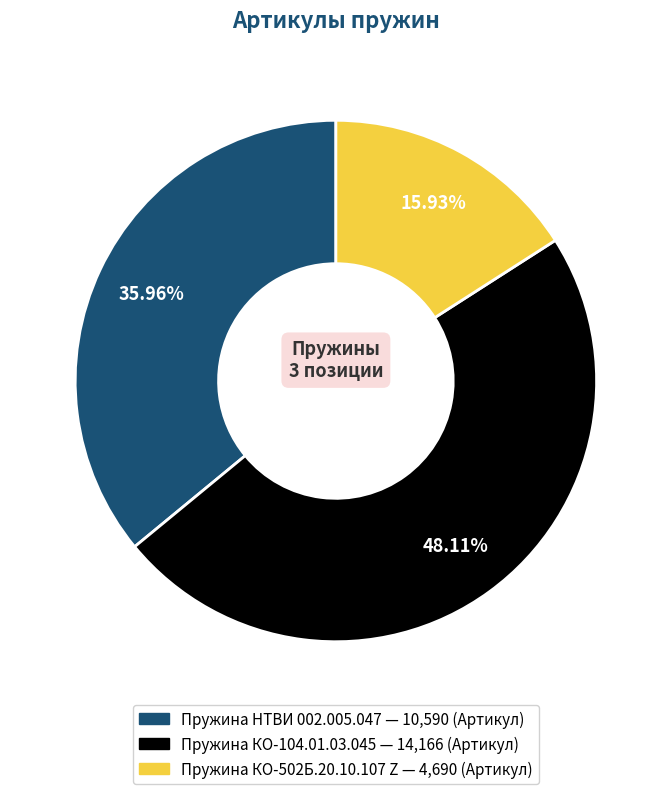

What is the largest slice in the pie chart?

Пружина КО-104.01.03.045